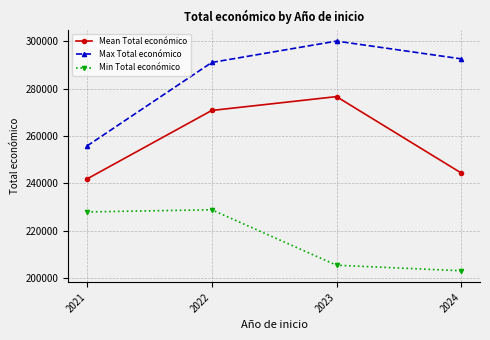

Reading left to right, extract all data points from this chart.

Mean Total económico: 241909.5	270768.7	276593.3	244409.4
Max Total económico: 255800.0	290983.0	299988.0	292495.0
Min Total económico: 228019.0	228922.0	205573.0	203227.0